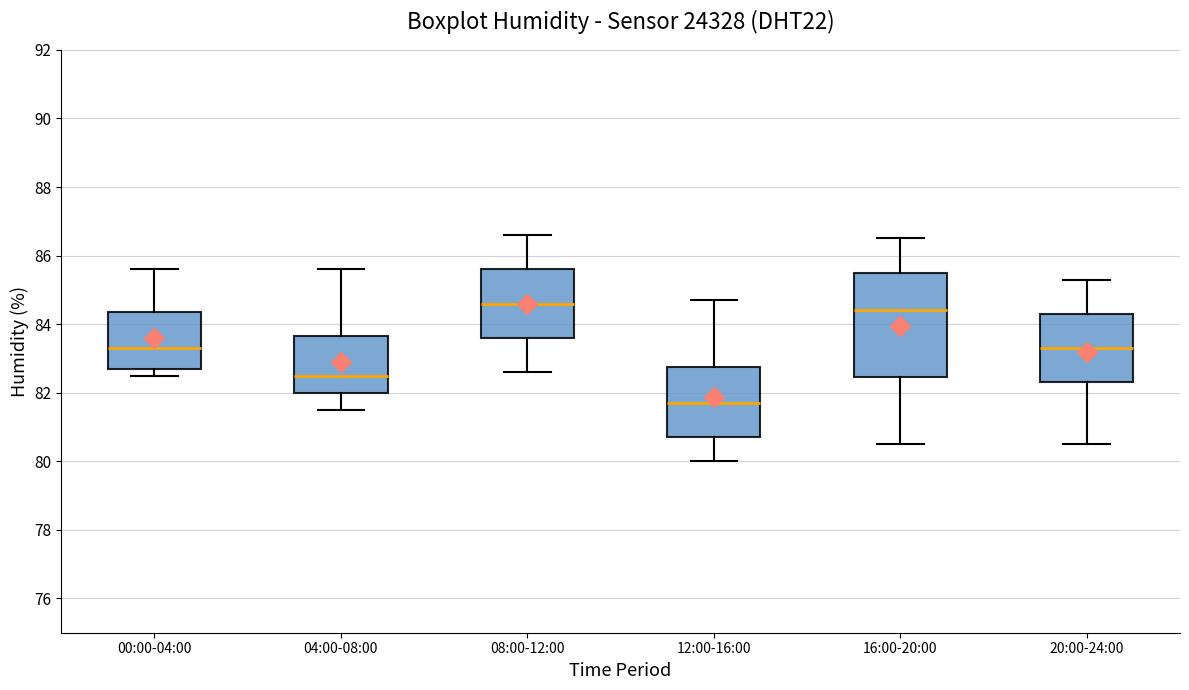

Which box is the tallest, from its lower edge to its upper edge?

16:00-20:00